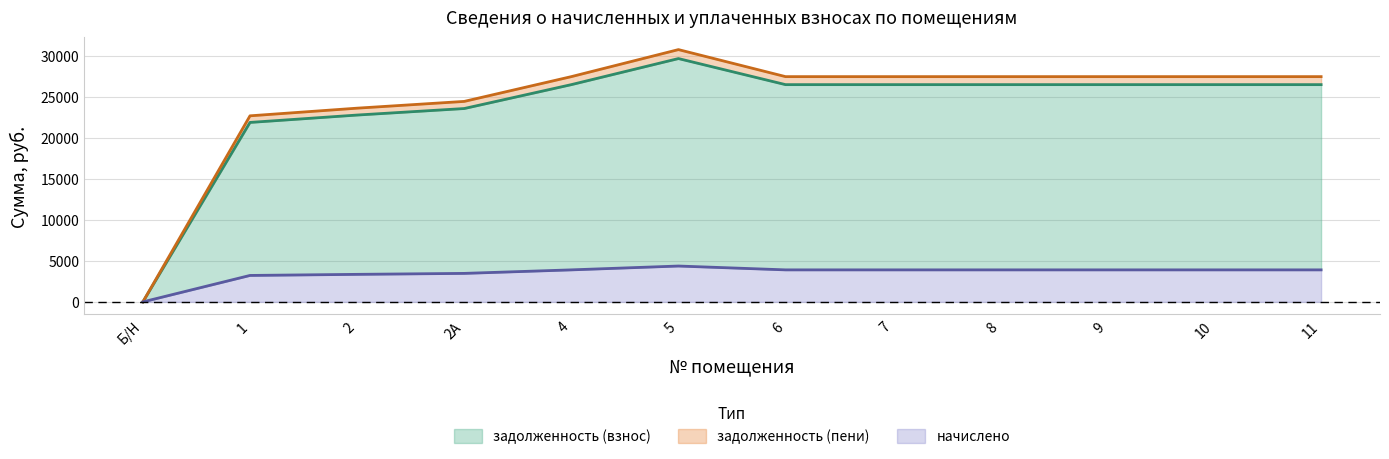

Where is задолженность (пени) nearest to the value 15368?

1